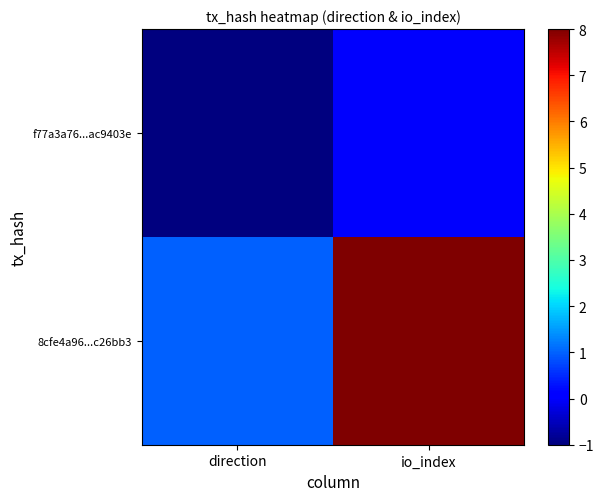

Rank the series by their average value, from lowest to highest.

f77a3a76...ac9403e, 8cfe4a96...c26bb3